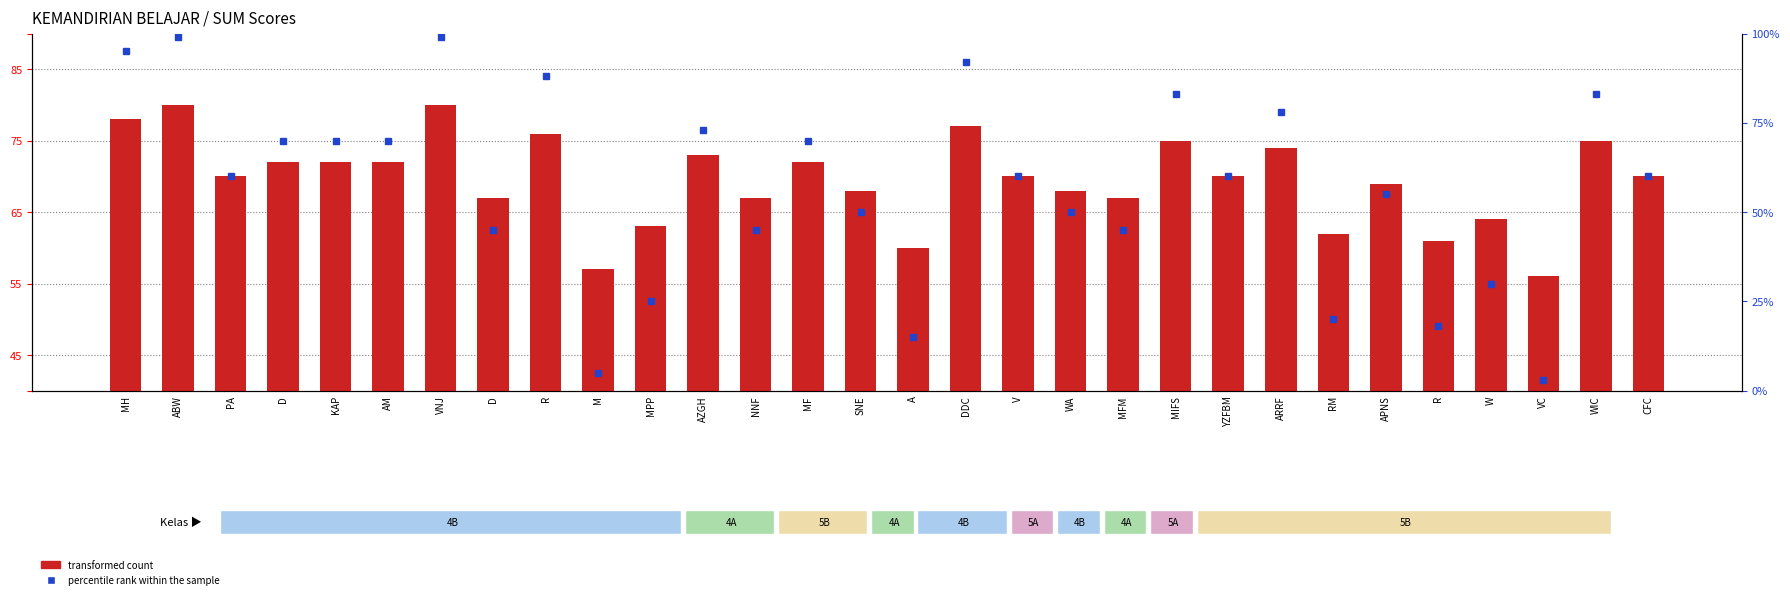

At which category is the sum across all series the highest?

ABW